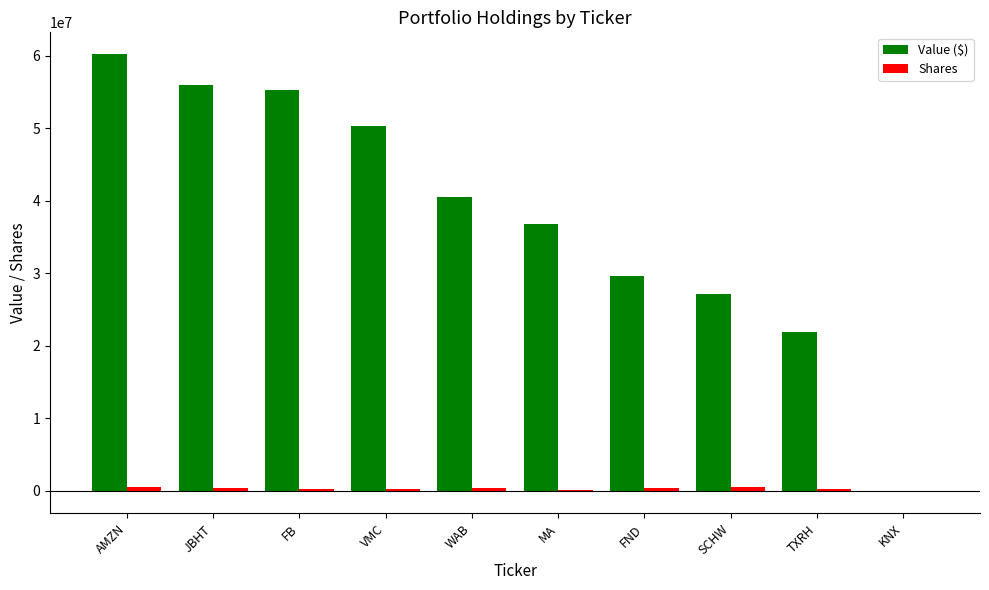

Count the number of categories in the chart.

10